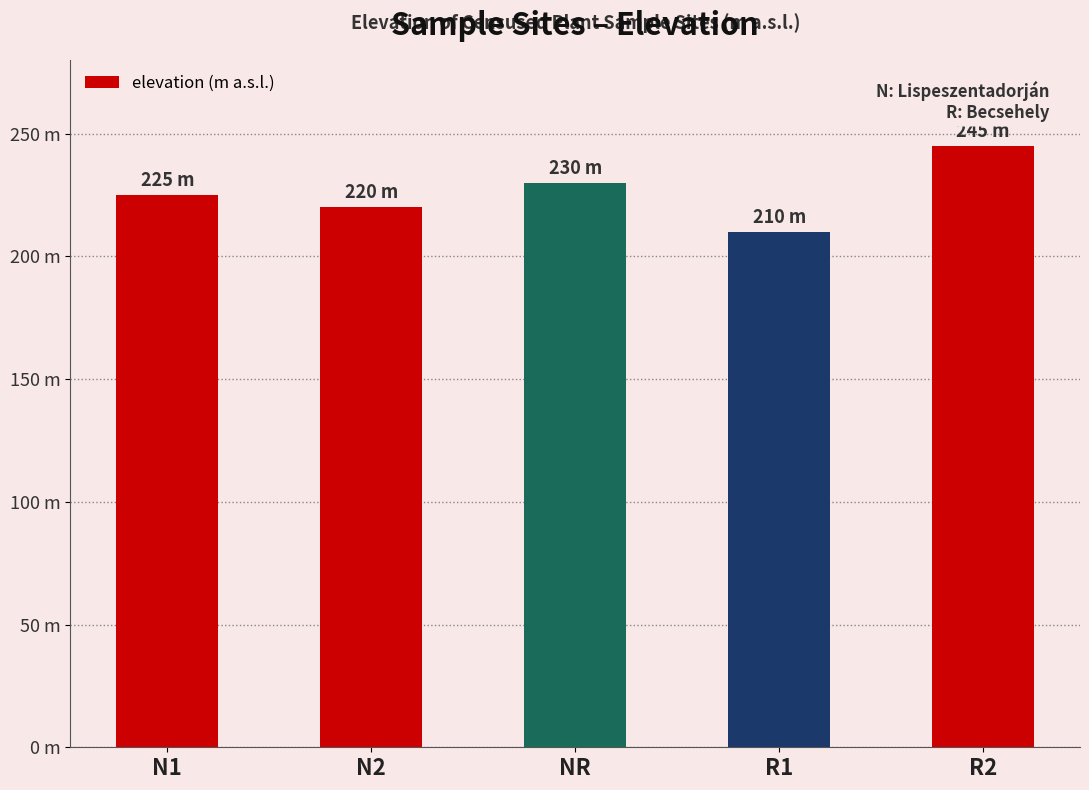

Does the chart contain any negative values?

No